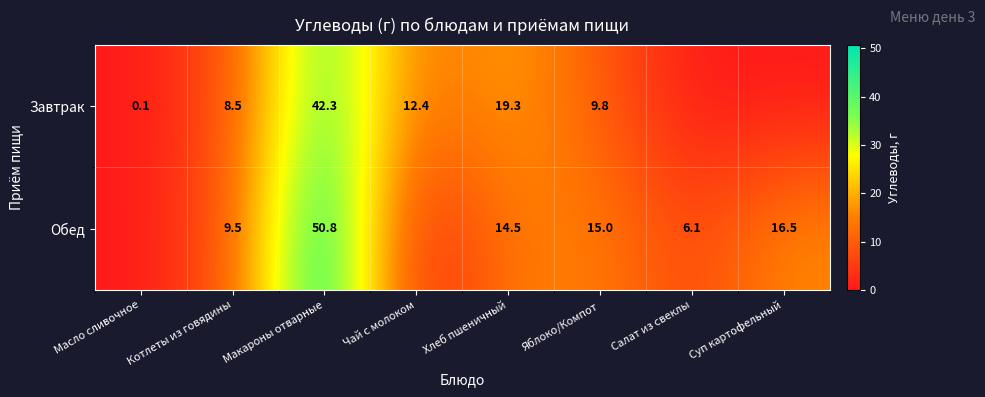

What is the sum of the Завтрак values at Макароны отварные and Масло сливочное?

42.4